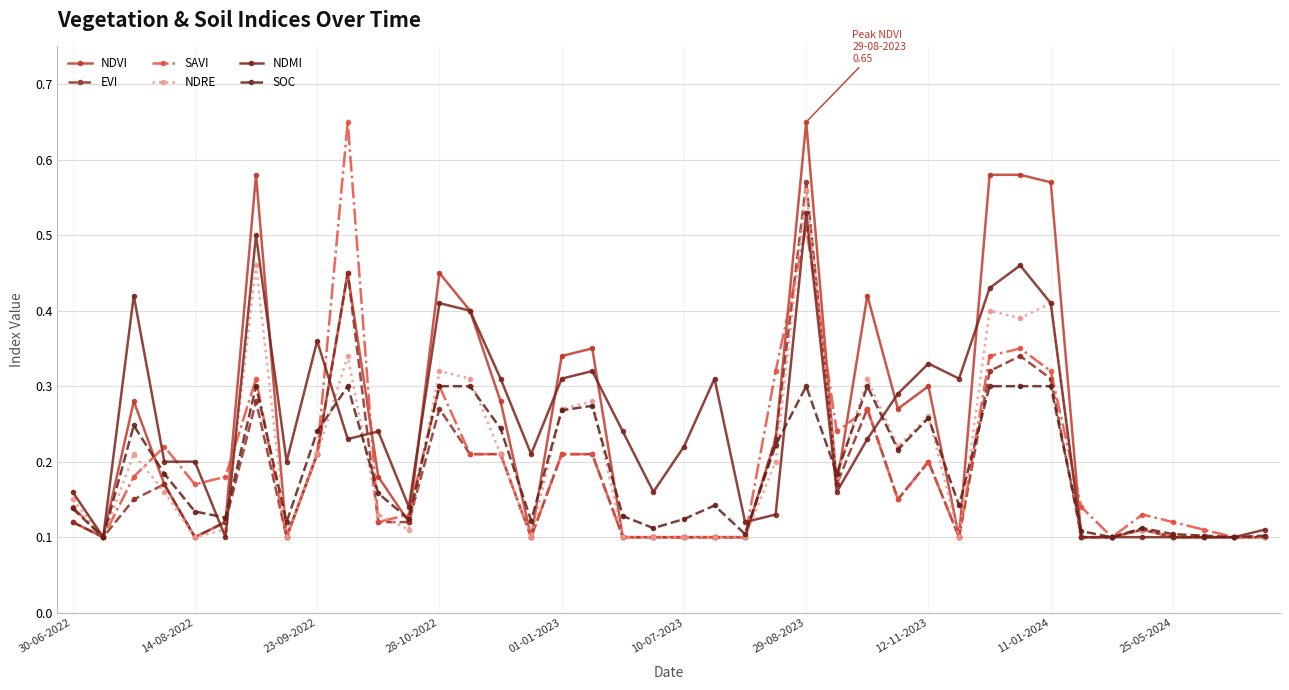

True or false: NDRE has more than 2 interior local peaks.

True